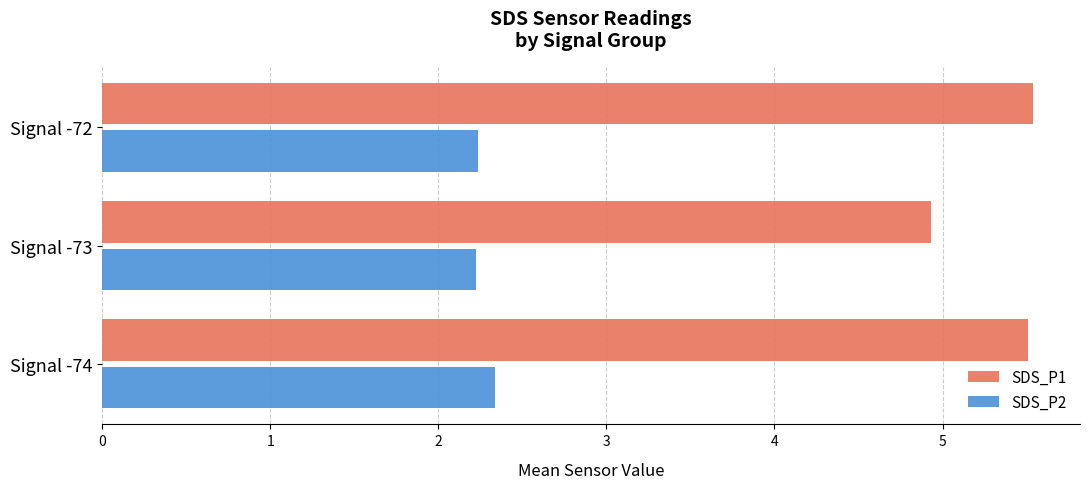

Is it true that SDS_P2 equals 2.3 at Signal -74?

True